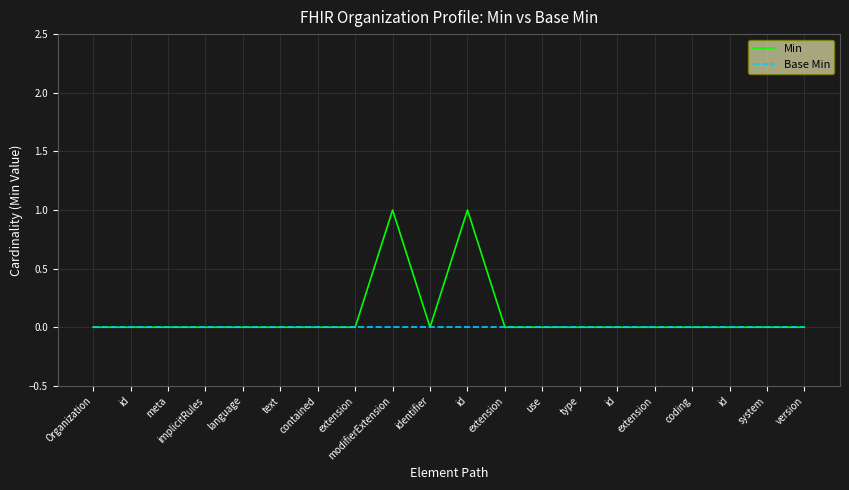

What are all the series names shown in the legend?

Min, Base Min